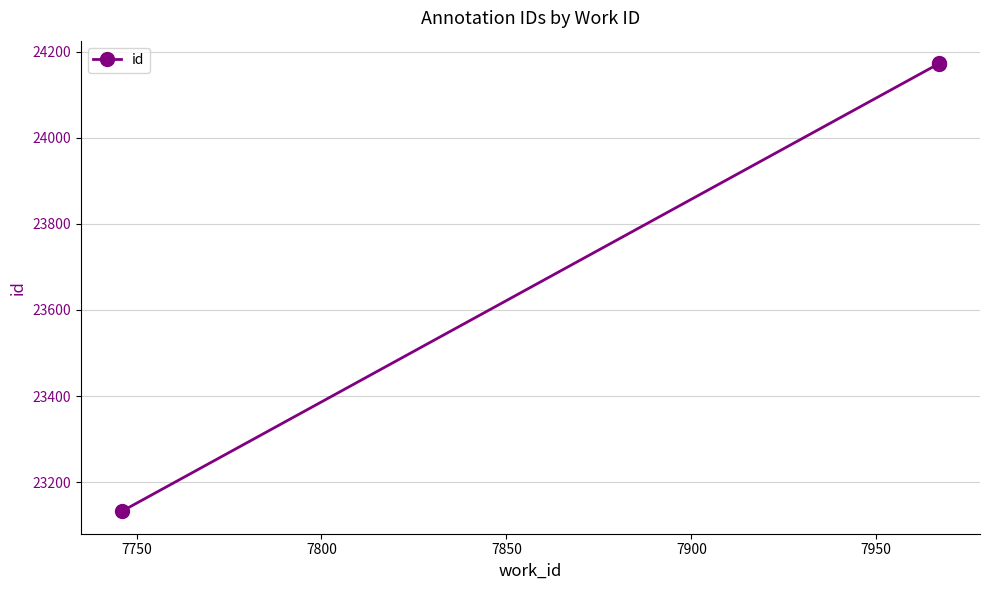

What is the maximum value shown in the chart?

24174